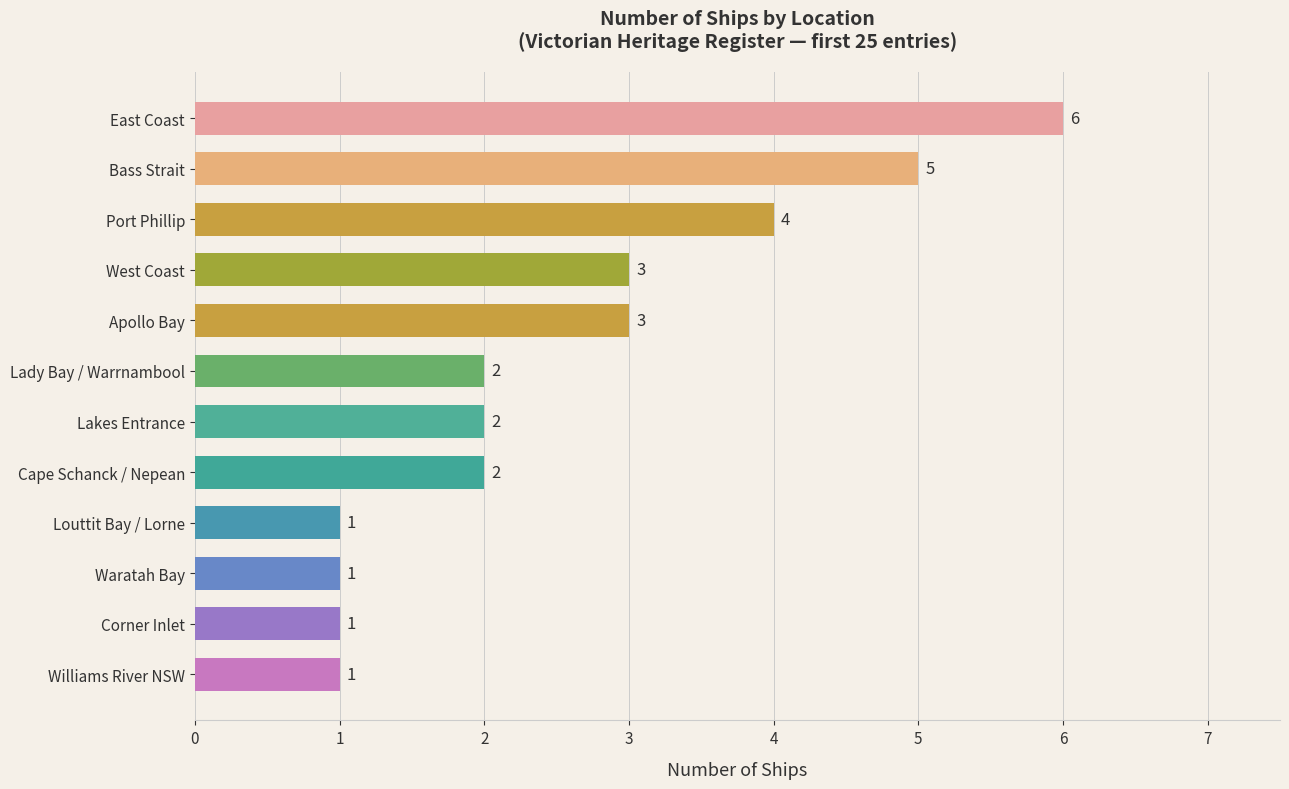

Which has a higher value, West Coast or Williams River NSW?

West Coast